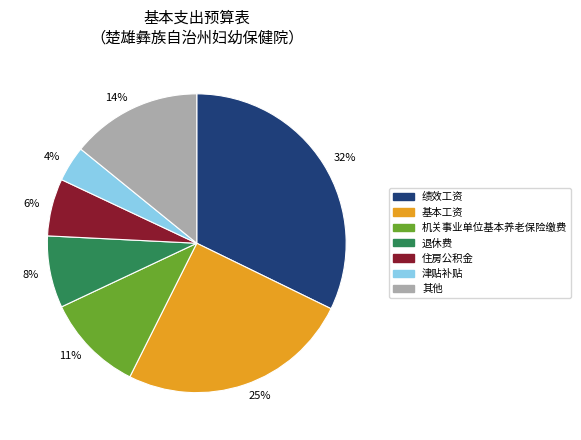

Is there a majority slice in this chart?

No